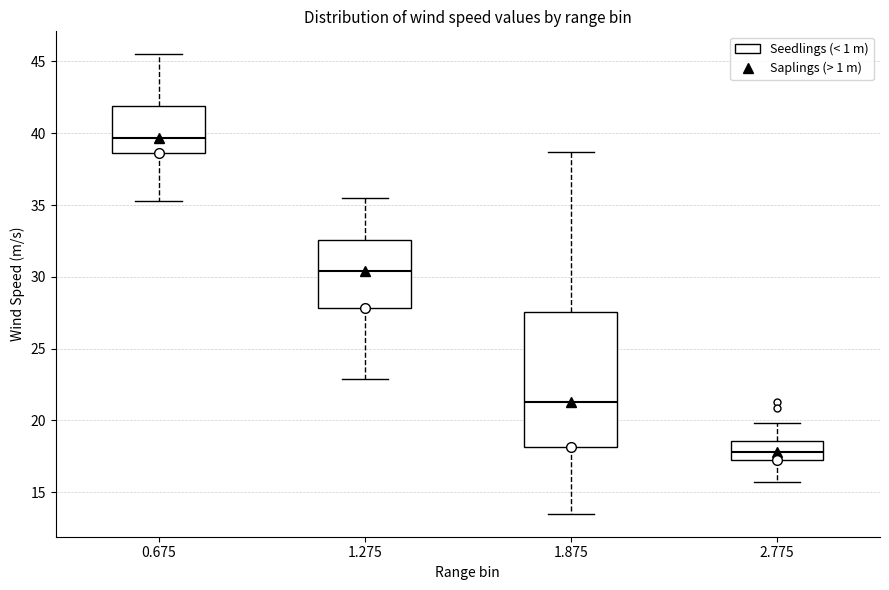

Which box is the tallest, from its lower edge to its upper edge?

1.875